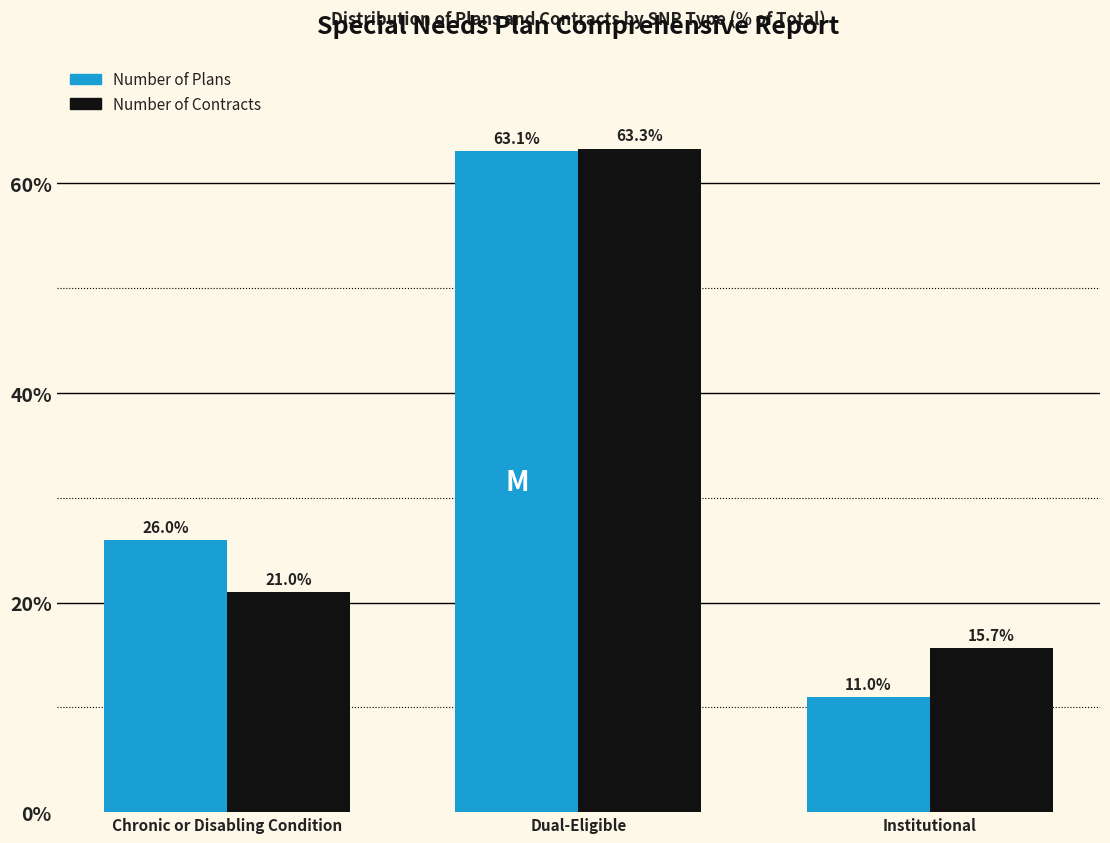

Reading right to left, extract all data points from this chart.

Number of Plans: 11.0	63.1	26.0
Number of Contracts: 15.7	63.3	21.0